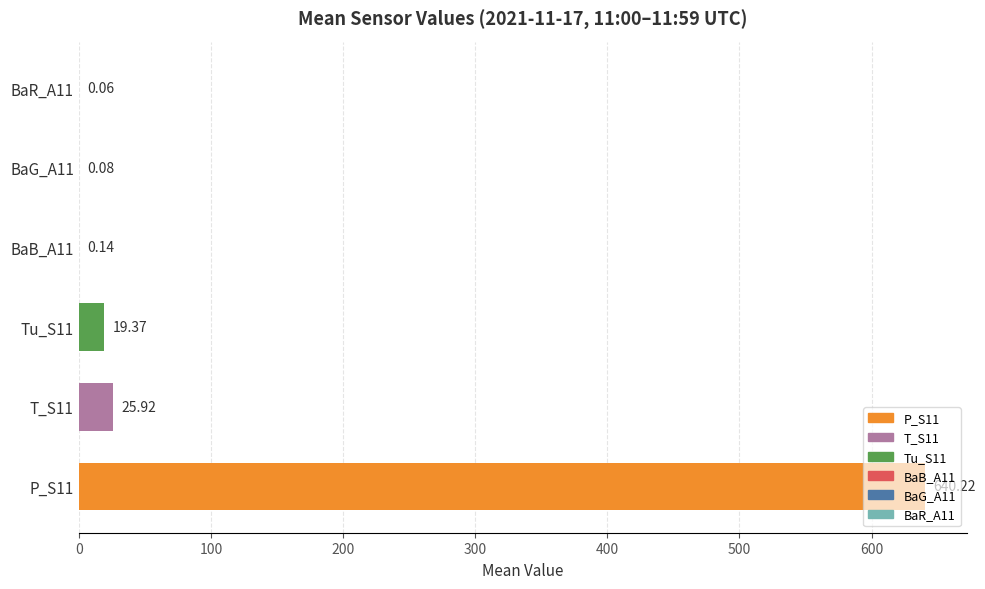

What is the label of the 2nd bar from the right?

T_S11